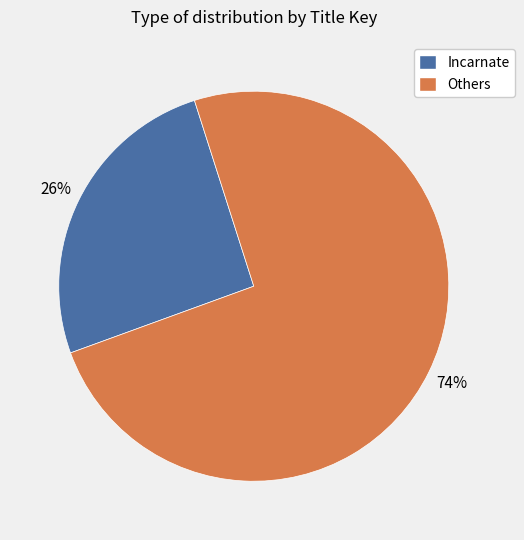

How many segments does this pie chart have?

2